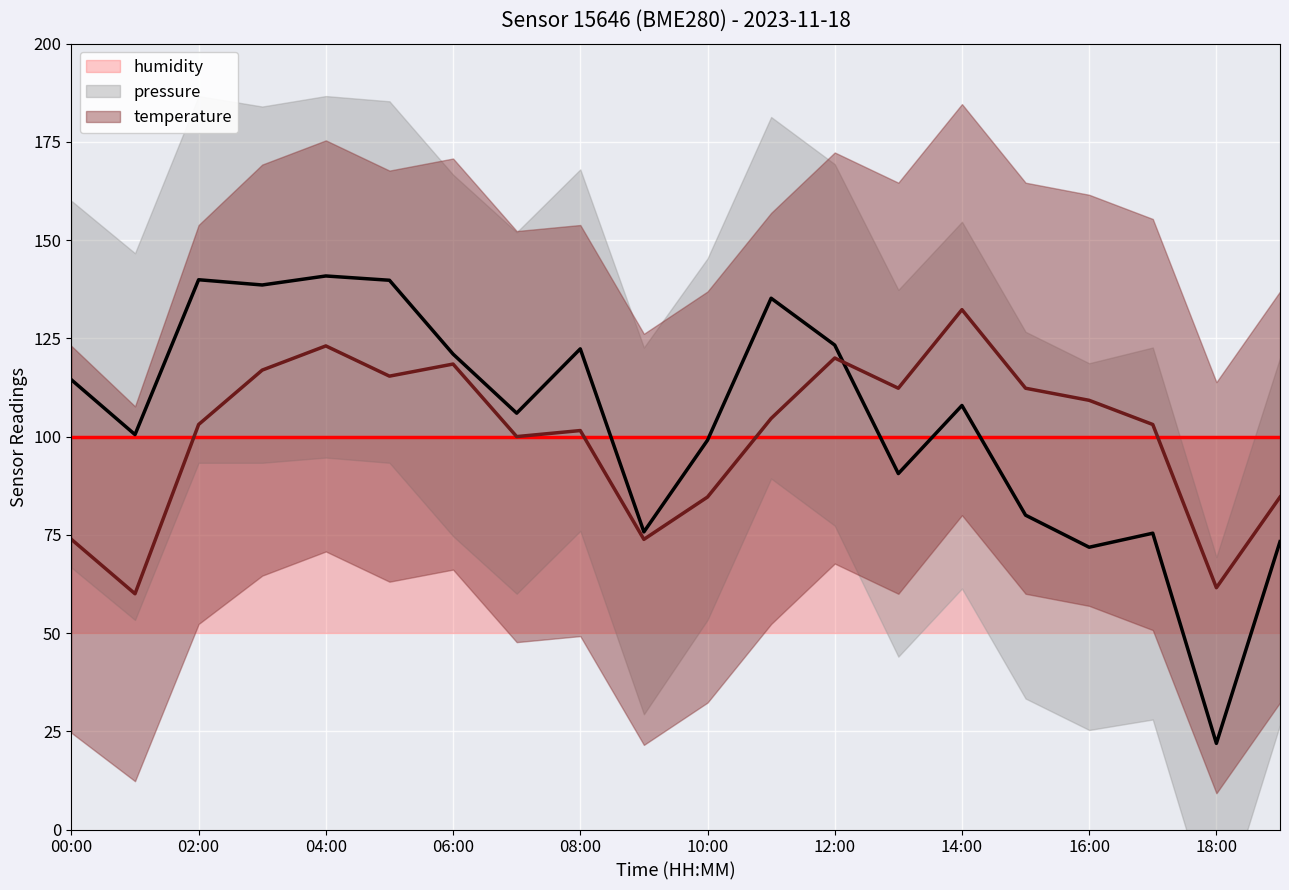

What is the sum of the pressure values at 14:00 and 19?

179.2